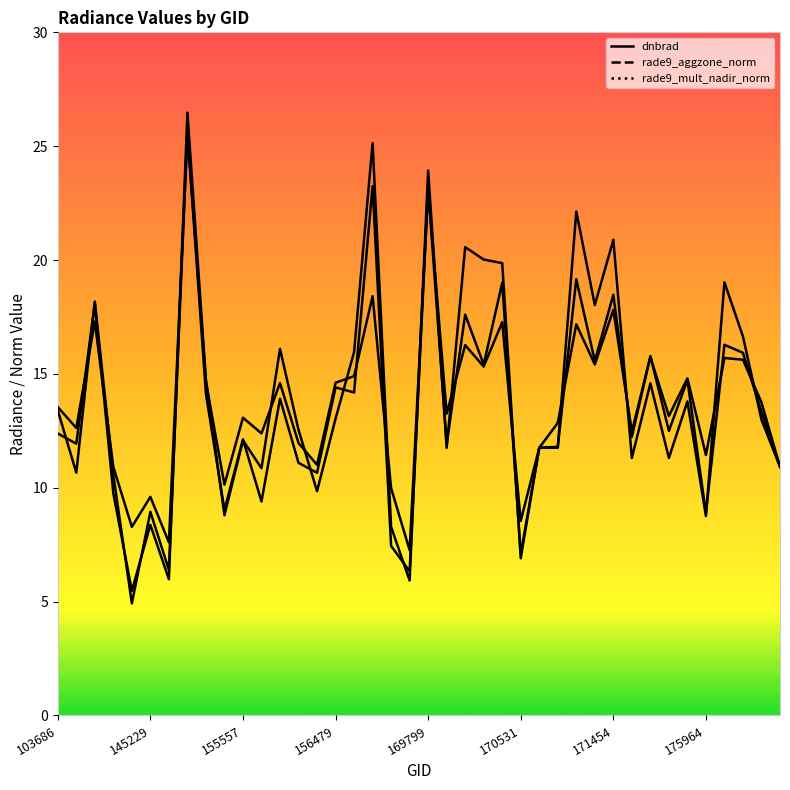

Which has a higher value, 35 or 11?

11